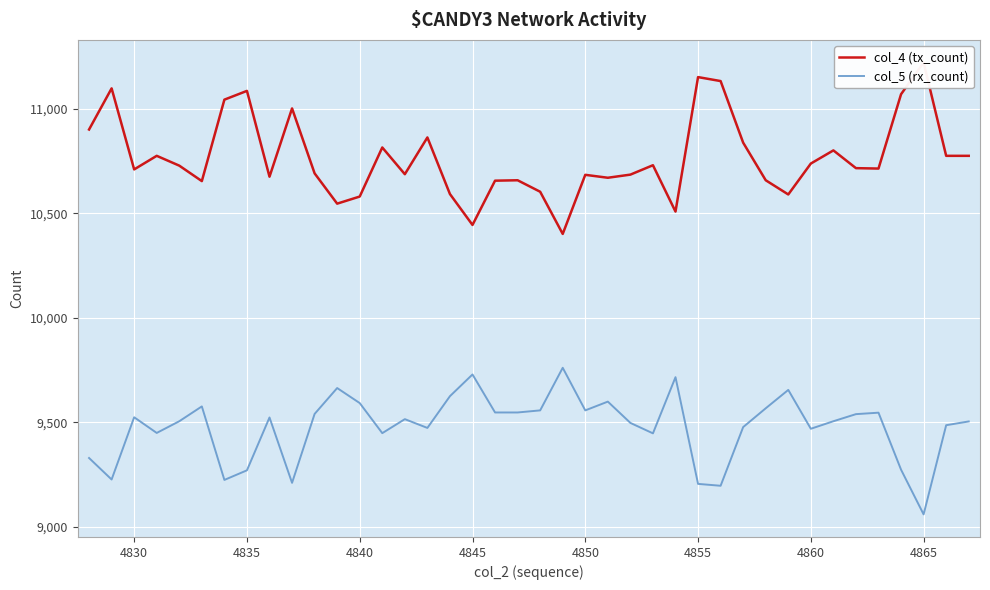

Is it true that col_5 (rx_count) equals 4489 at 4840?

False